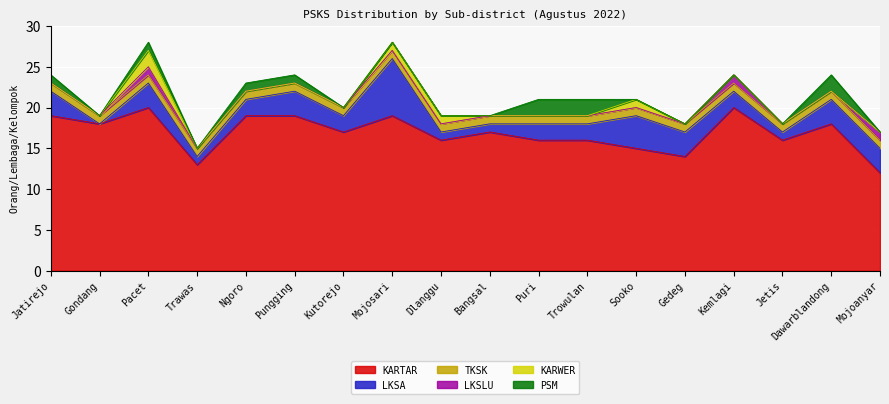

True or false: LKSLU has a value of 1 at Mojoanyar.

True